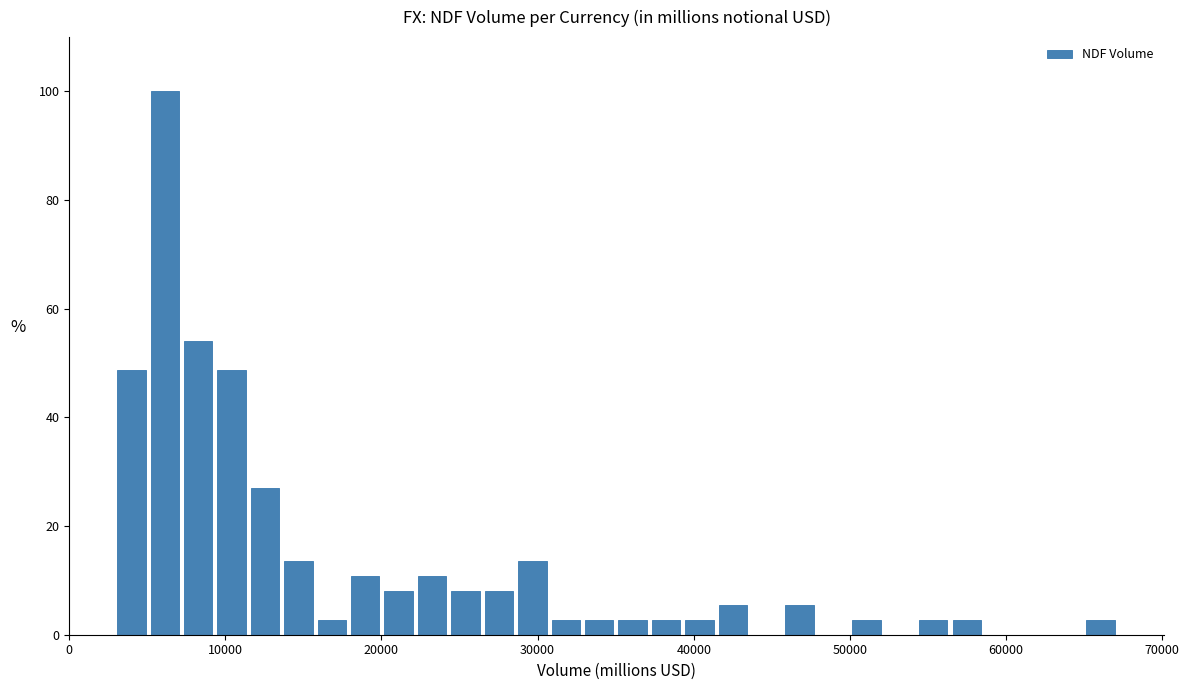

Read against the x-axis, roughly where is the centre of the tallest bar?

6000